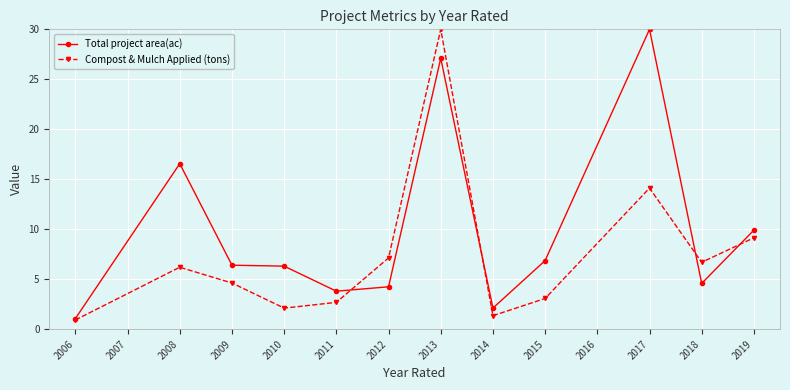

Is it true that Compost & Mulch Applied (tons) equals 11.8 at 2018?

False